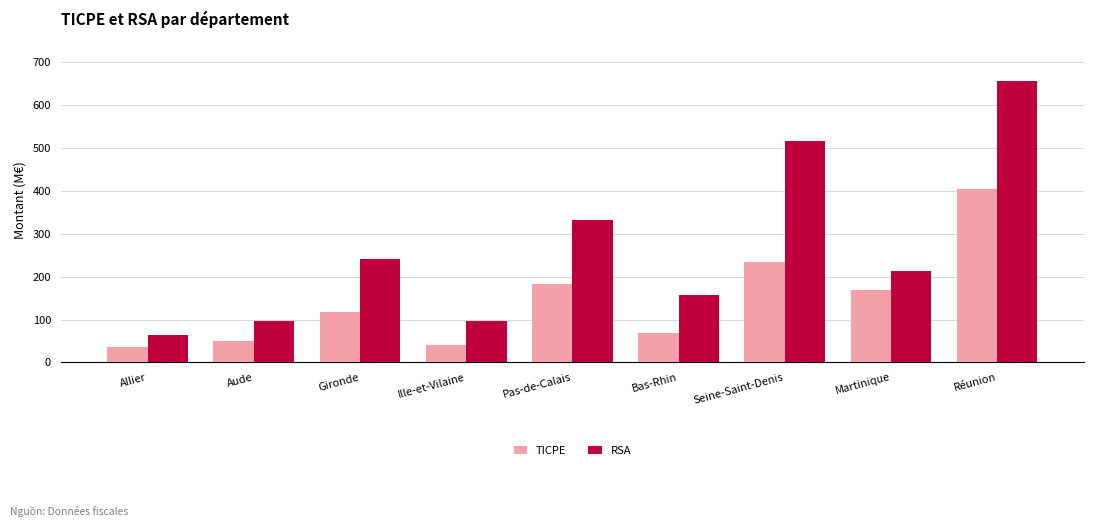

List the series in order of their peak value, lowest first.

TICPE, RSA